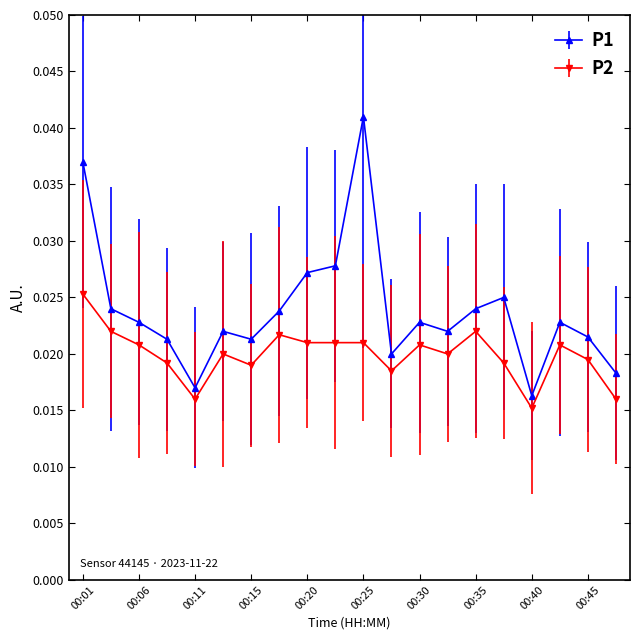

What are all the series names shown in the legend?

P1, P2